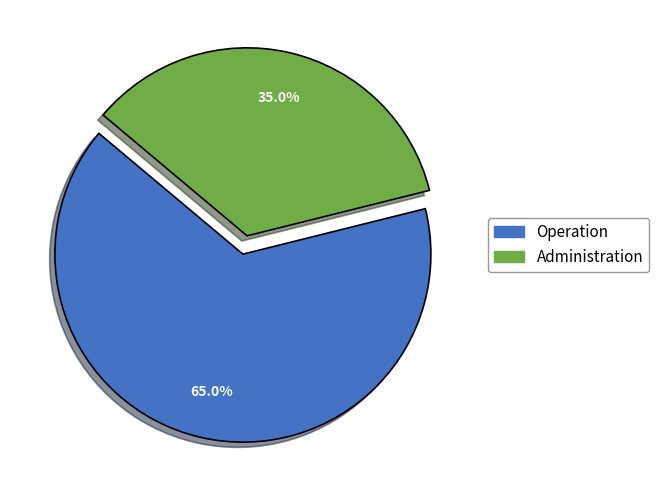

To the nearest percent, what is the average slice percentage?

50%